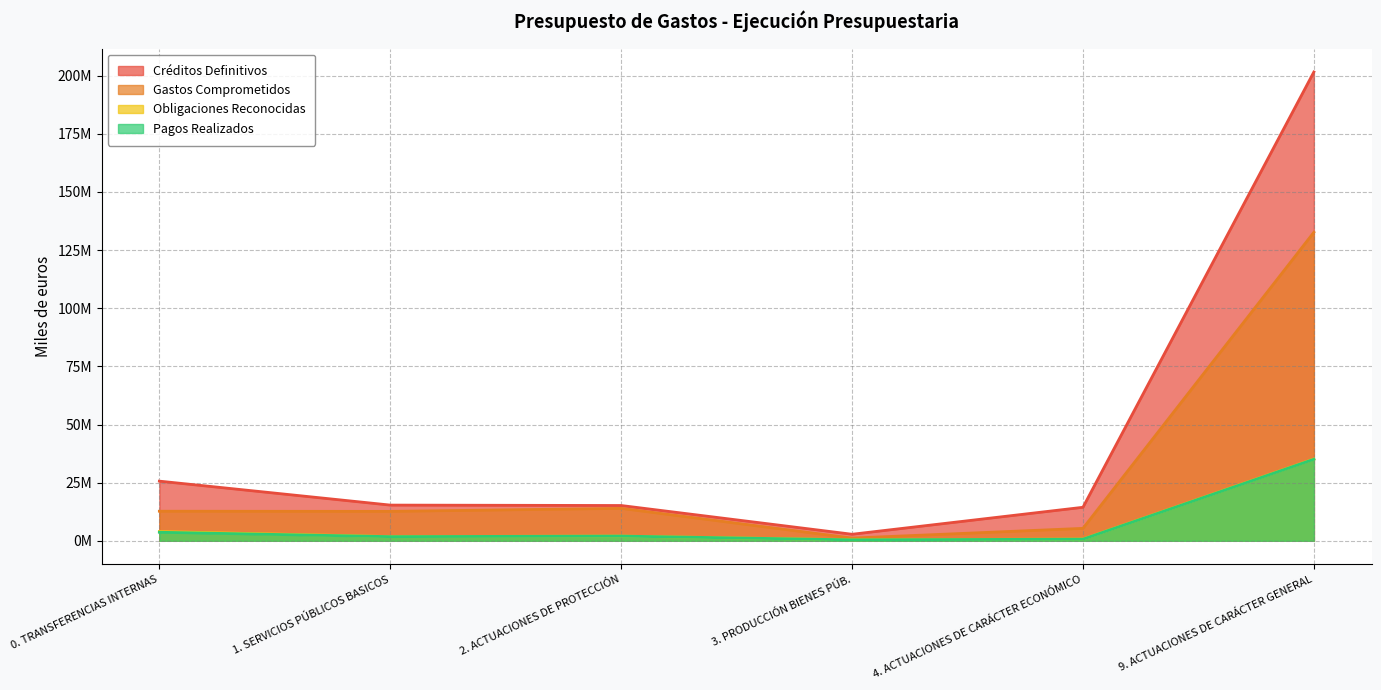

What is the total value across all series at 2. ACTUACIONES DE PROTECCIÓN?

33178944